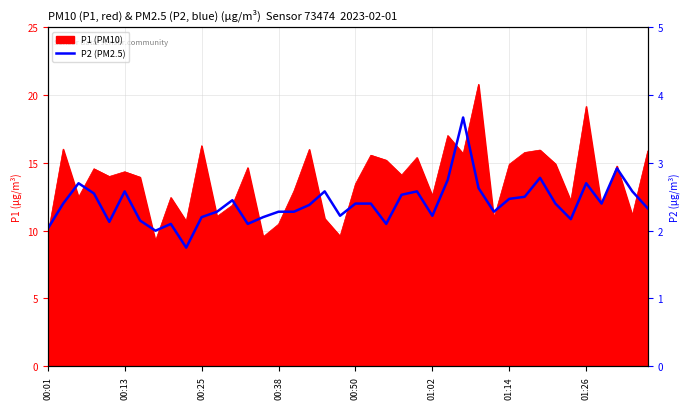

True or false: the data has more than 0 interior local peaks.

True